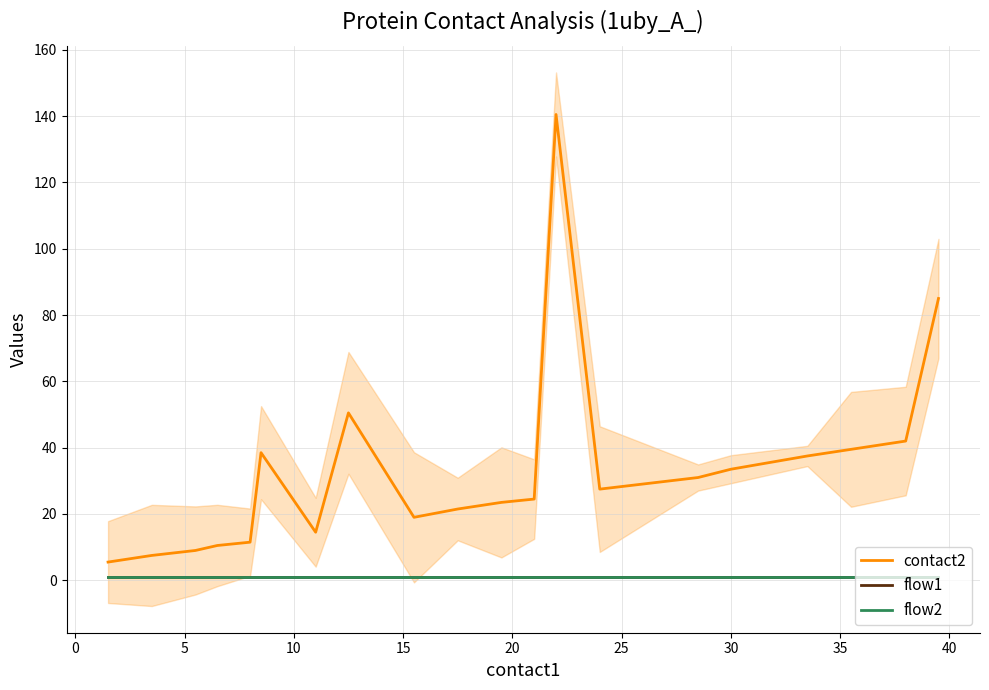

Reading left to right, extract all data points from this chart.

contact2: 5.5	7.5	9.0	10.5	11.5	38.5	14.5	50.5	19.0	21.5	23.5	24.5	140.5	27.5	31.0	33.5	37.5	39.5	42.0	85.0
flow1: 1.0	1.0	1.0	1.0	1.0	1.0	1.0	1.0	1.0	1.0	1.0	1.0	1.0	1.0	1.0	1.0	1.0	1.0	1.0	1.0
flow2: 1.0	1.0	1.0	1.0	1.0	1.0	1.0	1.0	1.0	1.0	1.0	1.0	1.0	1.0	1.0	1.0	1.0	1.0	1.0	1.0